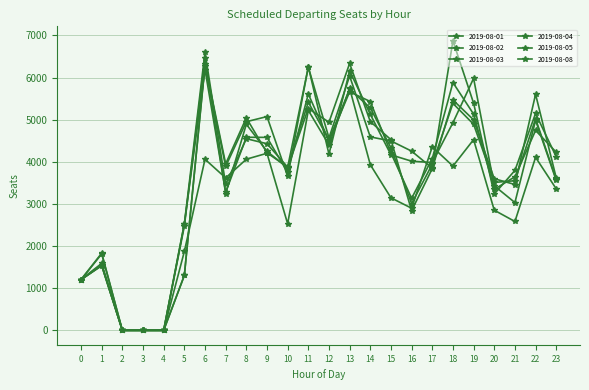

Where does the 2019-08-08 series first go above 4014?

6